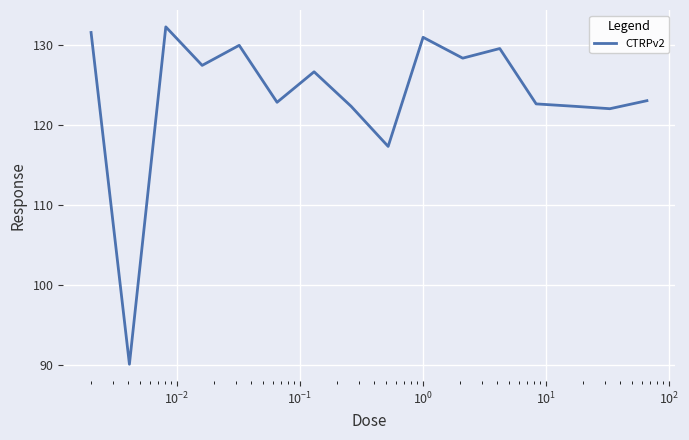

What is the difference between the second highest and second lowest values?

14.2